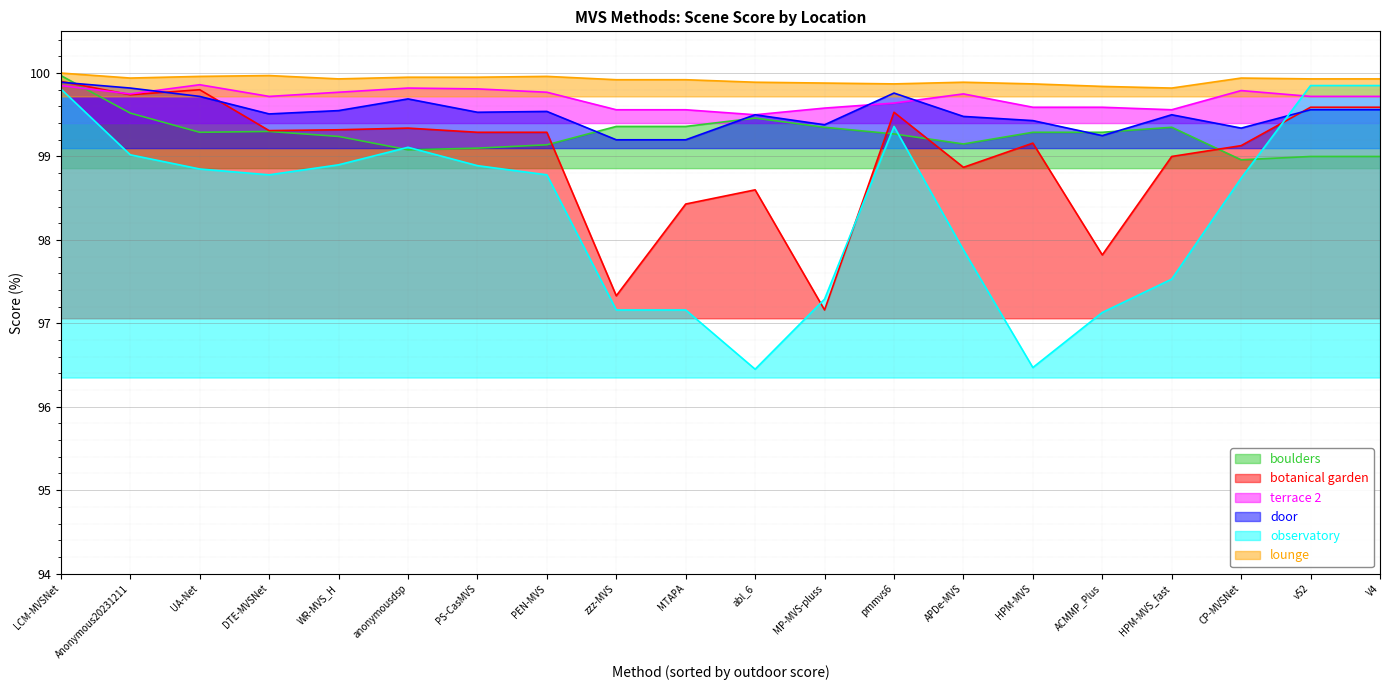

What is the label of the 14th point from the right?

PS-CasMVS